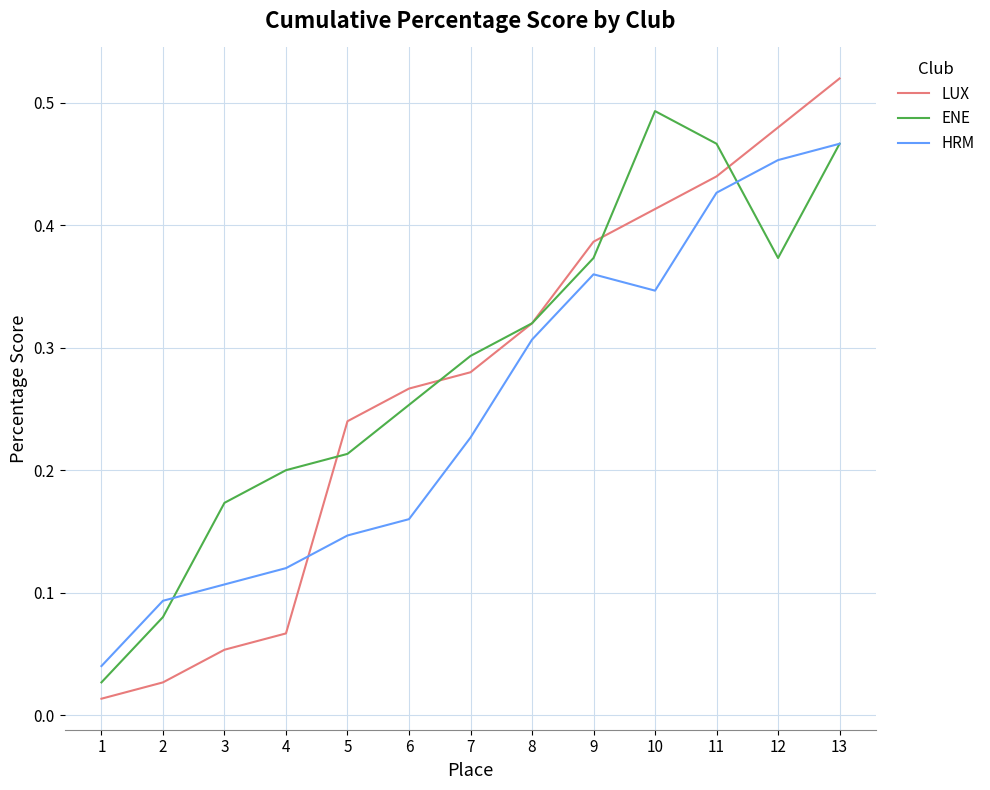

Which series has the widest spread of values?

LUX